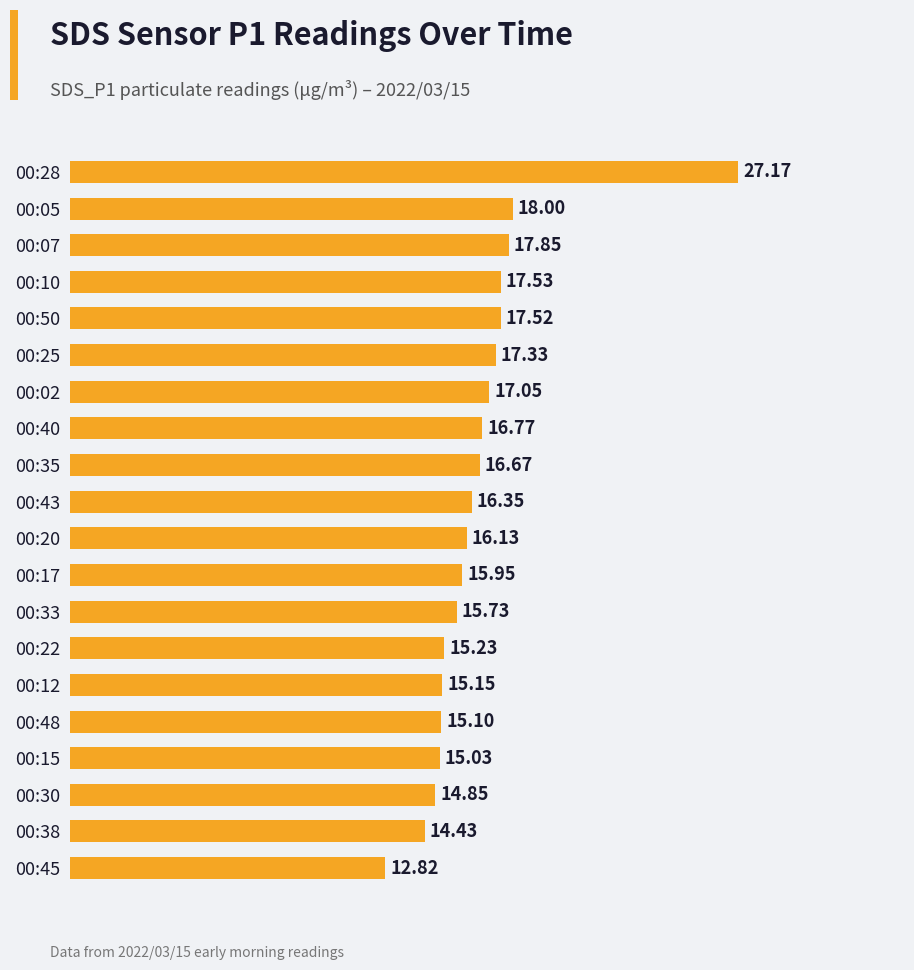

What is the sum of the values at 00:45 and 00:10?

30.4